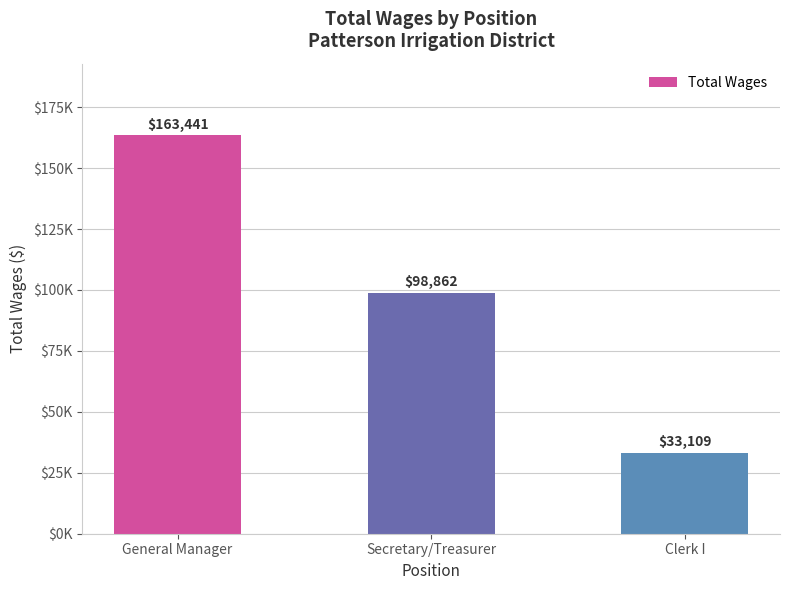

Are the bars horizontal?

No